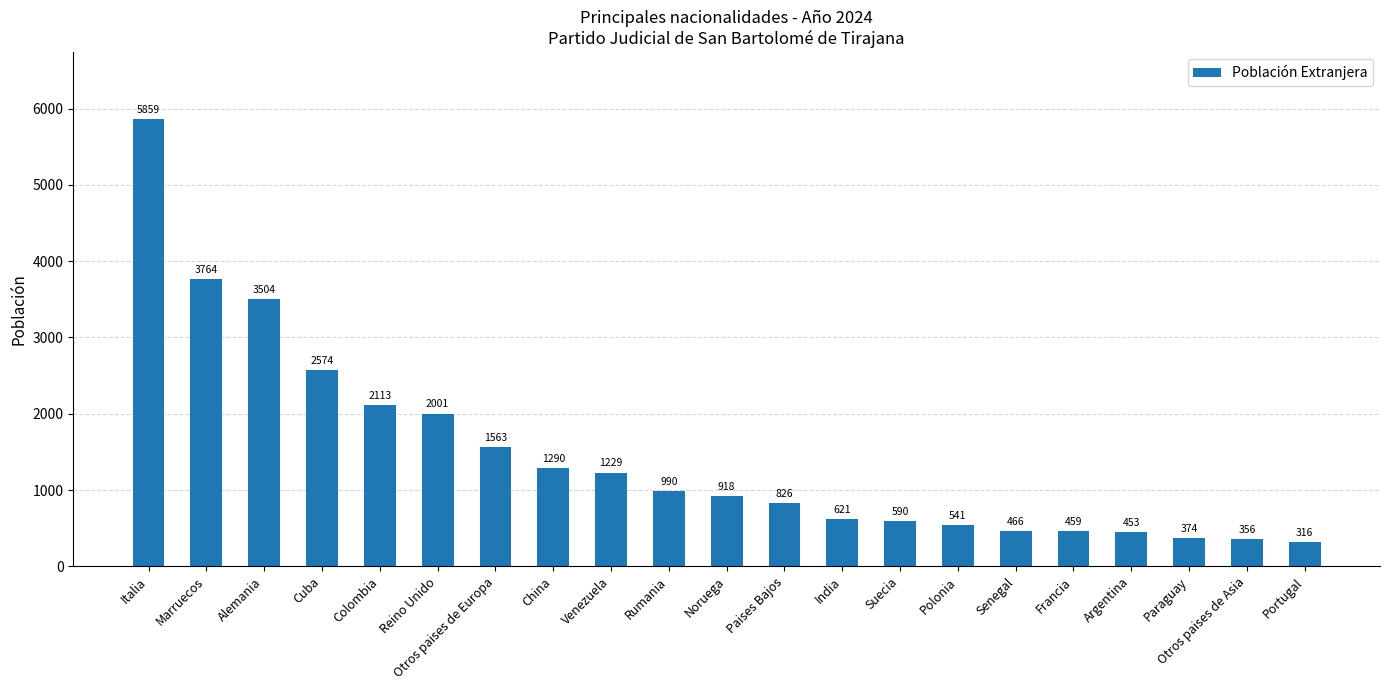

List the labels in order of value, largest first.

Italia, Marruecos, Alemania, Cuba, Colombia, Reino Unido, Otros paises de Europa, China, Venezuela, Rumania, Noruega, Paises Bajos, India, Suecia, Polonia, Senegal, Francia, Argentina, Paraguay, Otros paises de Asia, Portugal